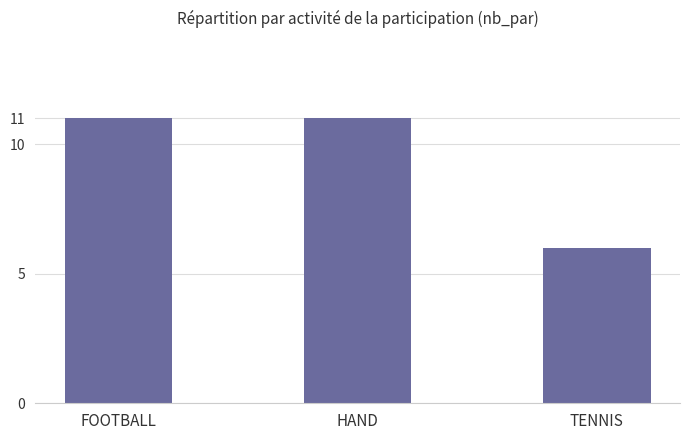

At which label is the value closest to 8?

TENNIS